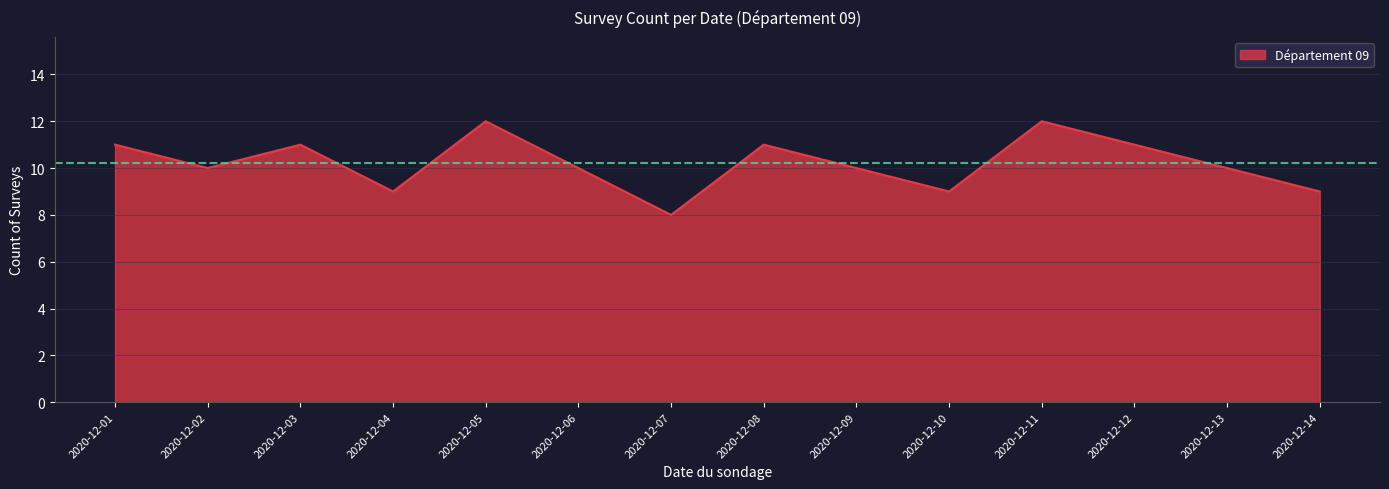

At which category does the data reach its first local valley?

2020-12-02